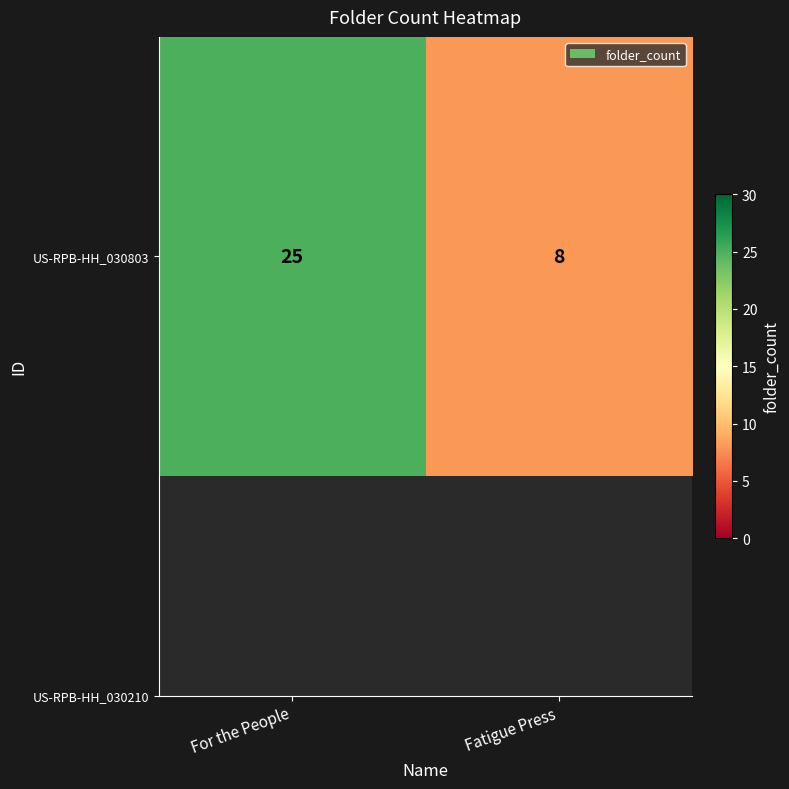

Reading left to right, transcribe all the data shown in this chart.

25	8